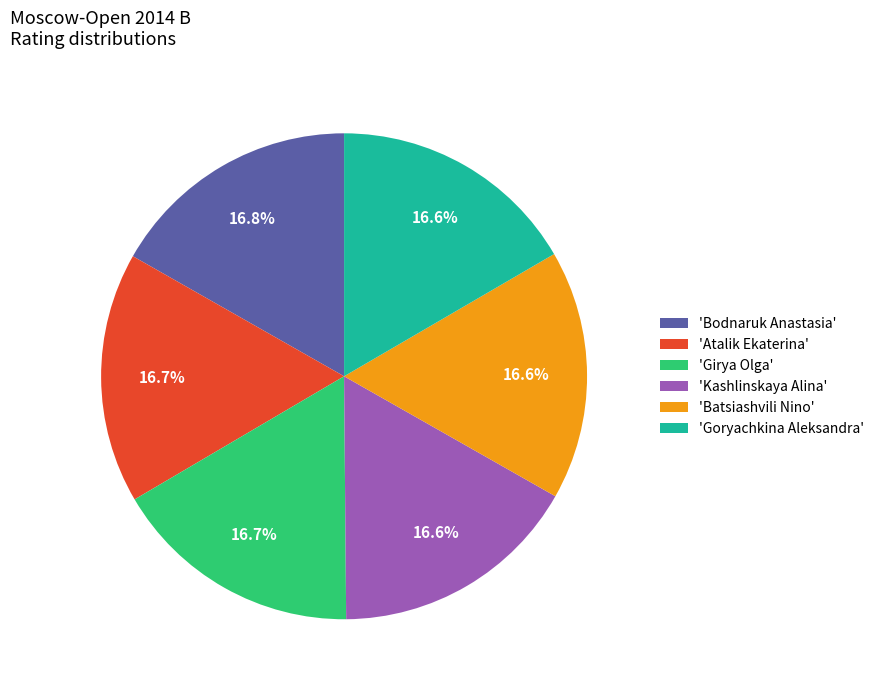

Approximately how many times larger is the value at 'Atalik Ekaterina' compared to 'Girya Olga'?

1.0